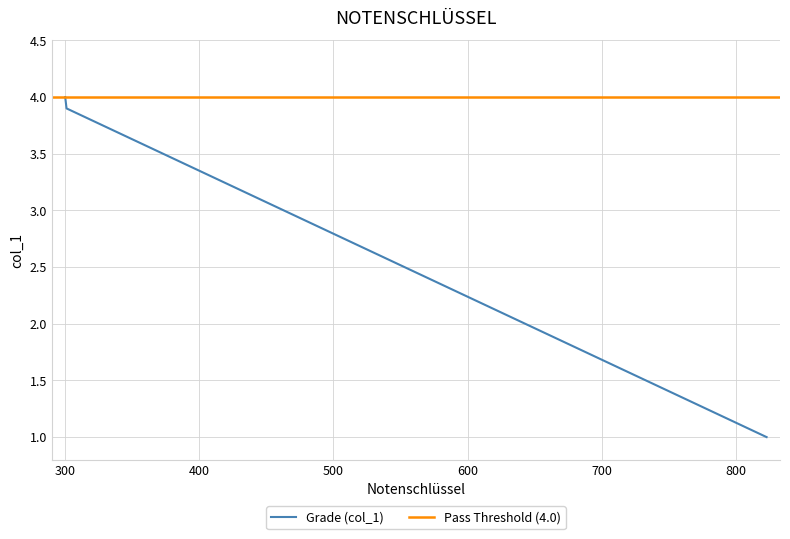

Does the chart display data point markers on the line(s)?

No